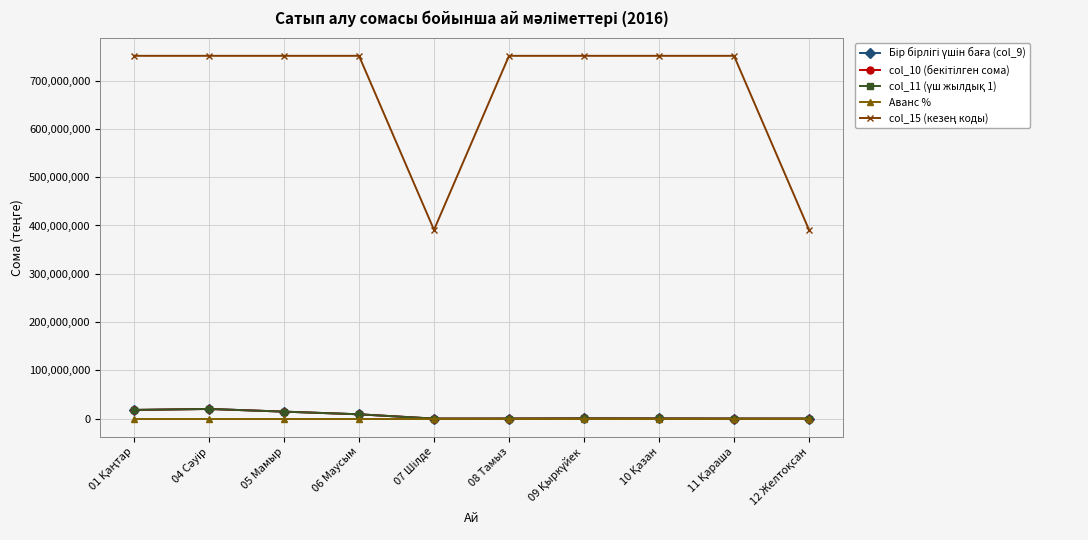

True or false: Аванс % and col_11 (үш жылдық 1) cross at least once.

False